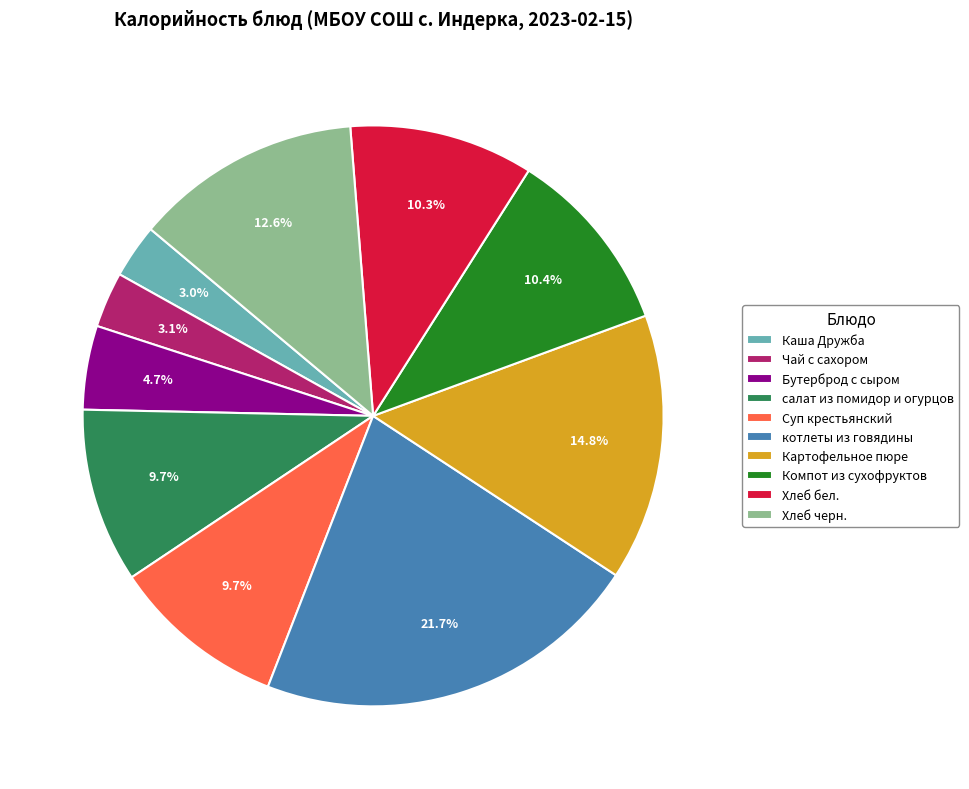

To the nearest percent, what is the difference between the Картофельное пюре and Компот из сухофруктов slice percentages?

4%